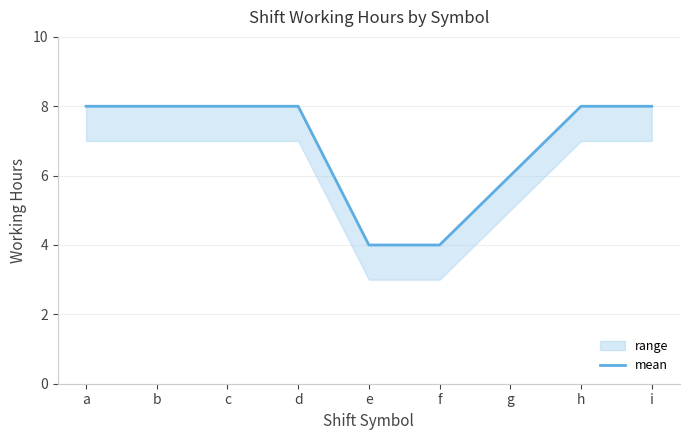

What is the difference between the maximum and second lowest values?

4.0